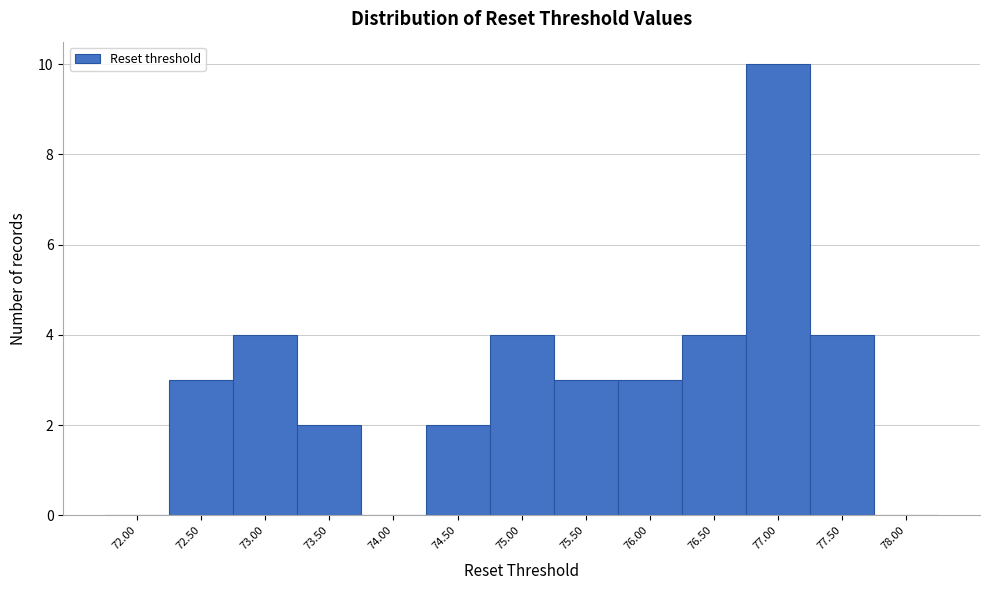

Reading right to left, list all the values displayed in this chart.

78.00=0	77.50=4	77.00=10	76.50=4	76.00=3	75.50=3	75.00=4	74.50=2	74.00=0	73.50=2	73.00=4	72.50=3	72.00=0